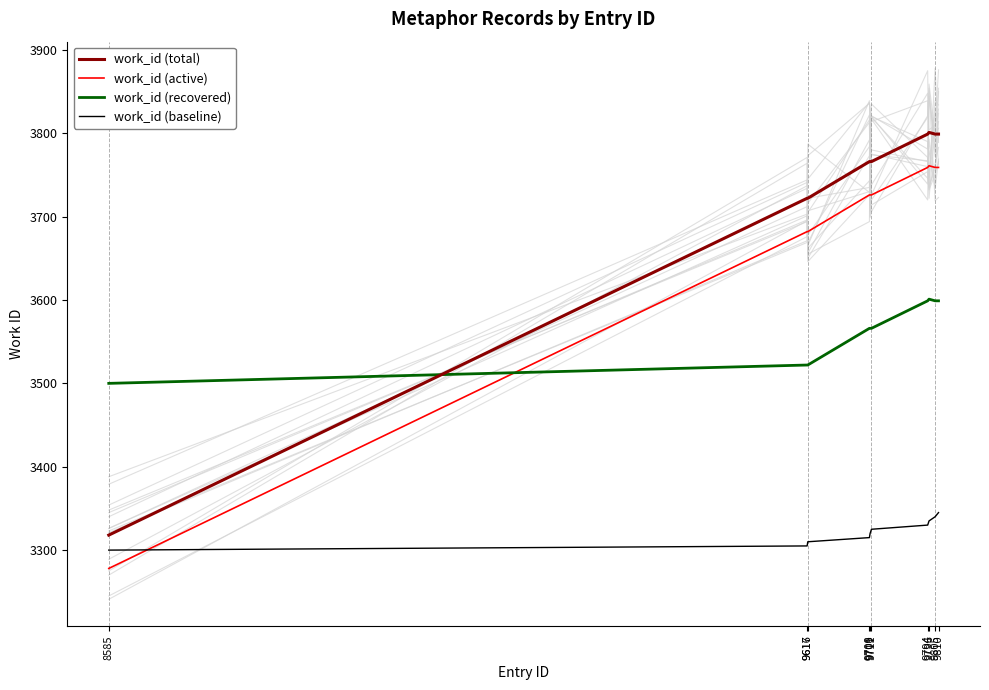

Reading left to right, extract all data points from this chart.

work_id (total): 8585=3318	9616=3722	9617=3722	9708=3766	9709=3766	9711=3766	9794=3799	9796=3801	9805=3799	9810=3799
work_id (active): 8585=3278	9616=3682	9617=3682	9708=3726	9709=3726	9711=3726	9794=3759	9796=3761	9805=3759	9810=3759
work_id (recovered): 8585=3500	9616=3522	9617=3522	9708=3566	9709=3566	9711=3566	9794=3599	9796=3601	9805=3599	9810=3599
work_id (baseline): 8585=3300	9616=3305	9617=3310	9708=3315	9709=3320	9711=3325	9794=3330	9796=3335	9805=3340	9810=3345